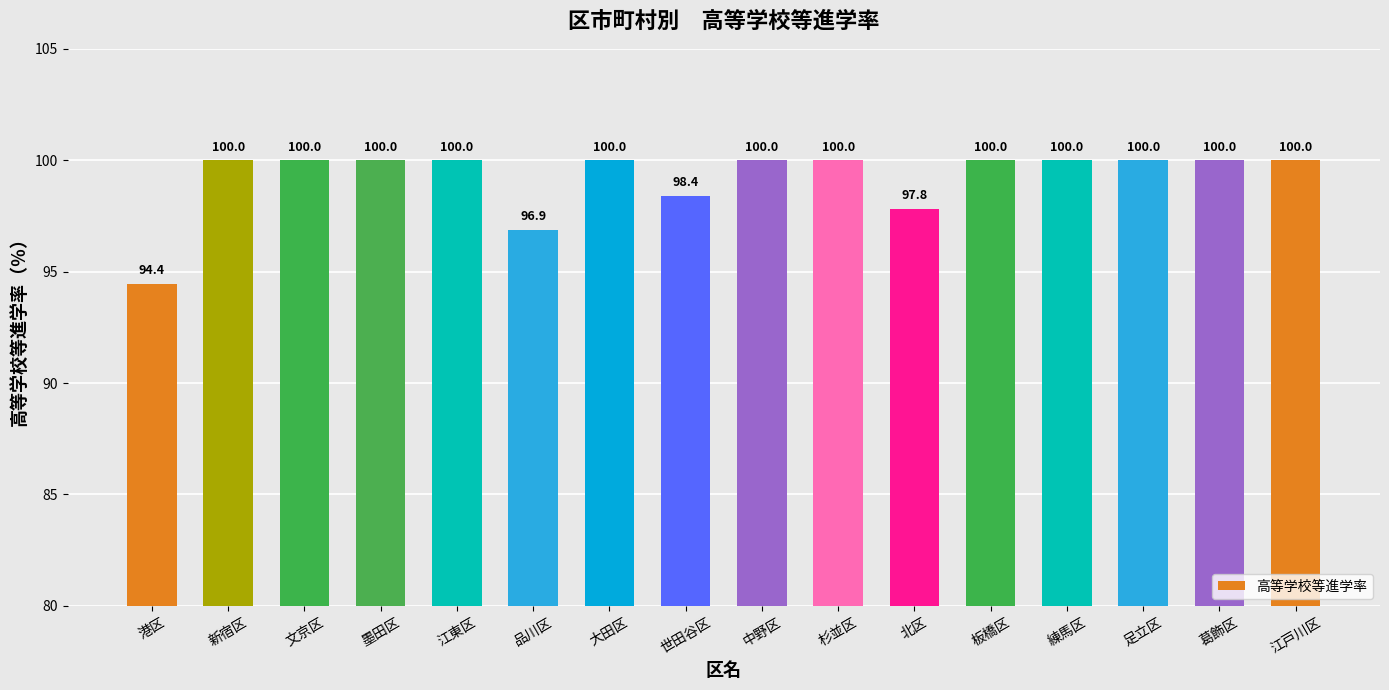

The value at 北区 is 55.1. True or false?

False